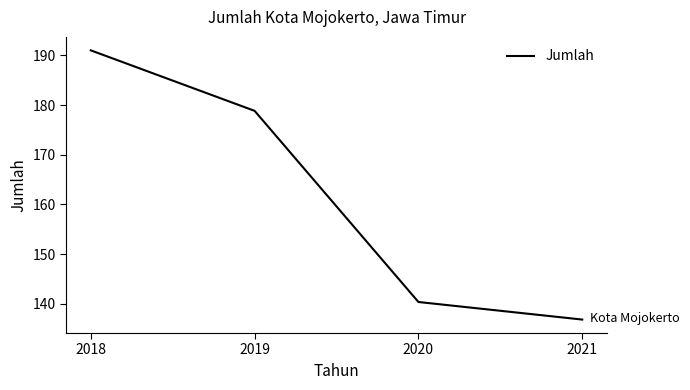

How many categories are shown in the chart?

4